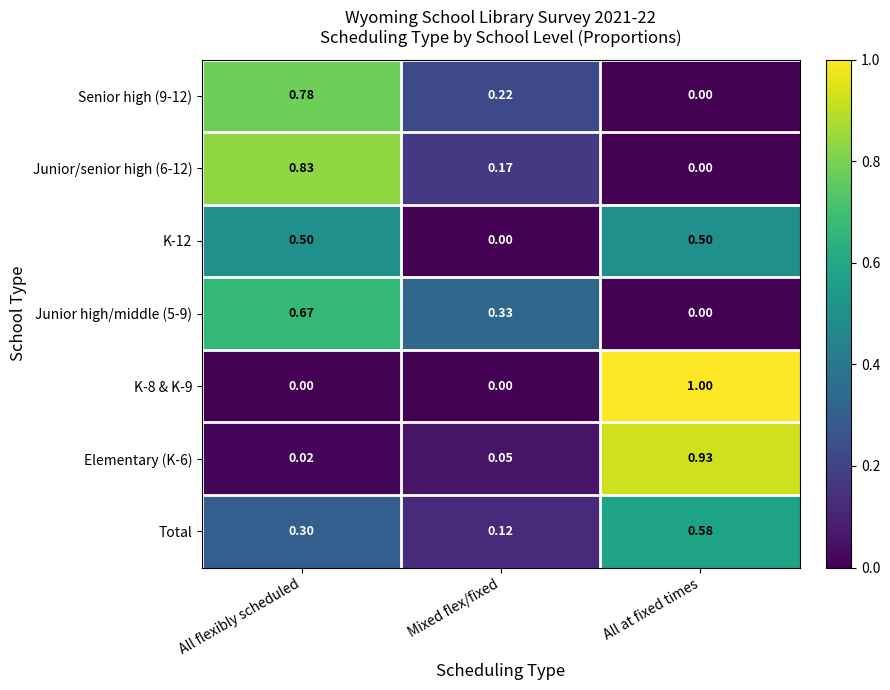

Which category has the highest value across all series?

All at fixed times